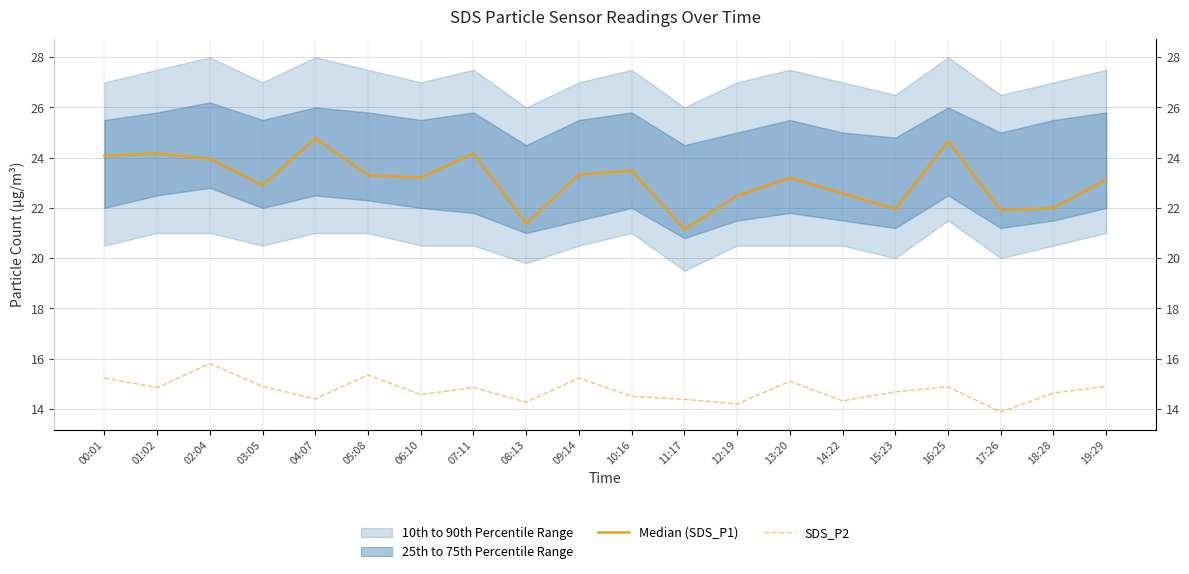

What is the maximum value shown in the chart?

24.8